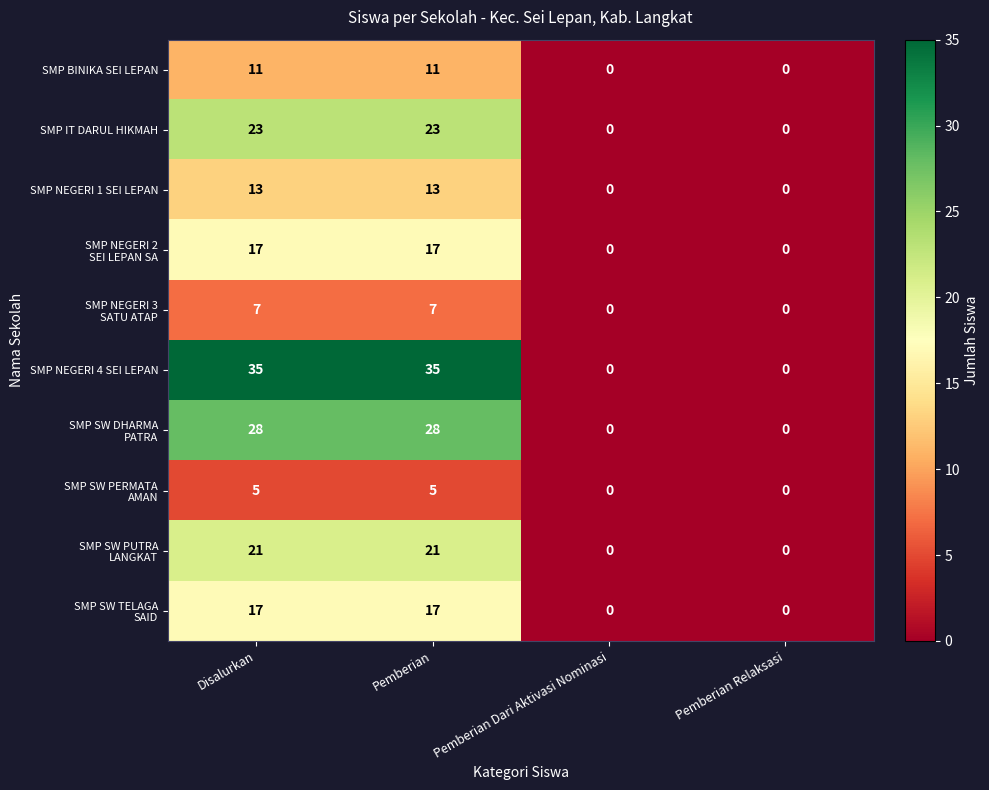

What is the average value of the SMP NEGERI 4 SEI LEPAN series?

18